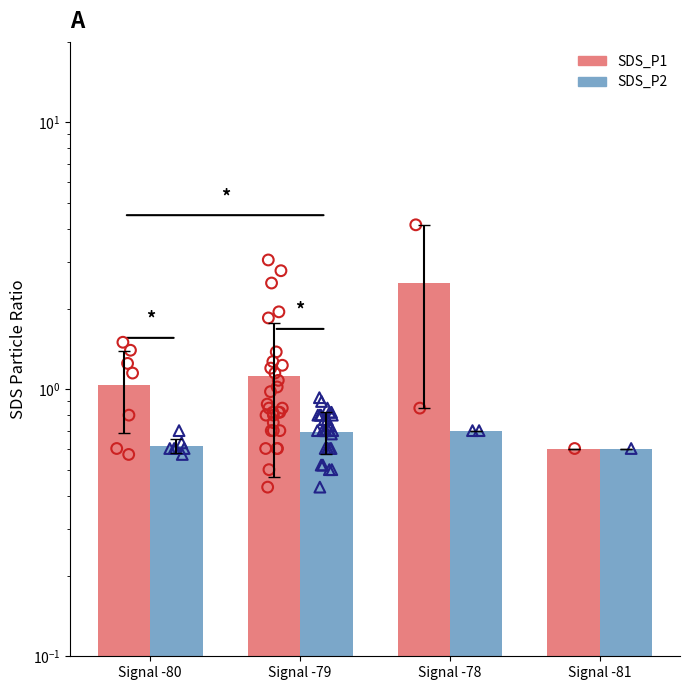

Which series has the widest spread of Y values?

SDS_P1